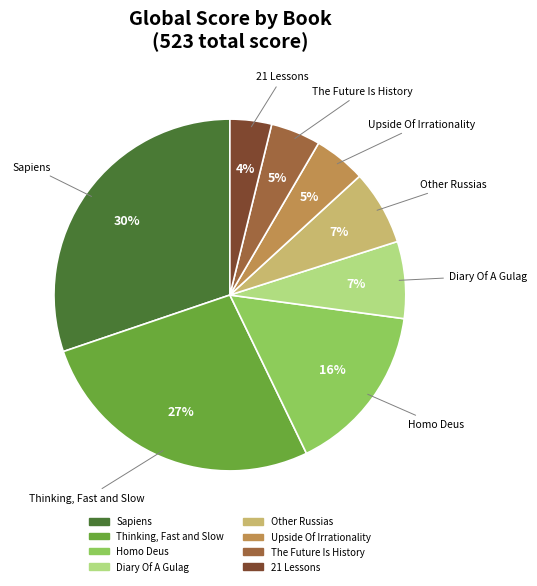

To the nearest percent, what percentage of the pie is Upside Of Irrationality?

5%